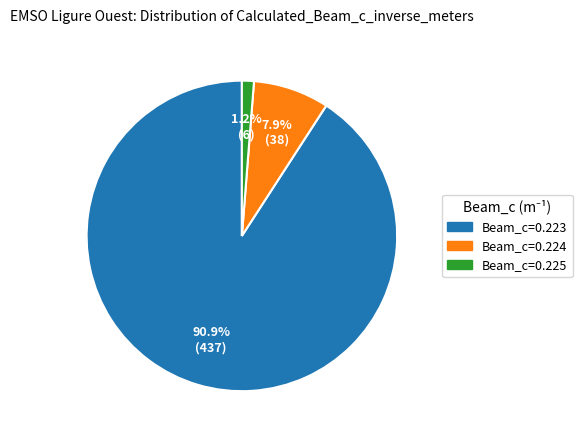

Rank the categories by value from highest to lowest.

Beam_c=0.223, Beam_c=0.224, Beam_c=0.225